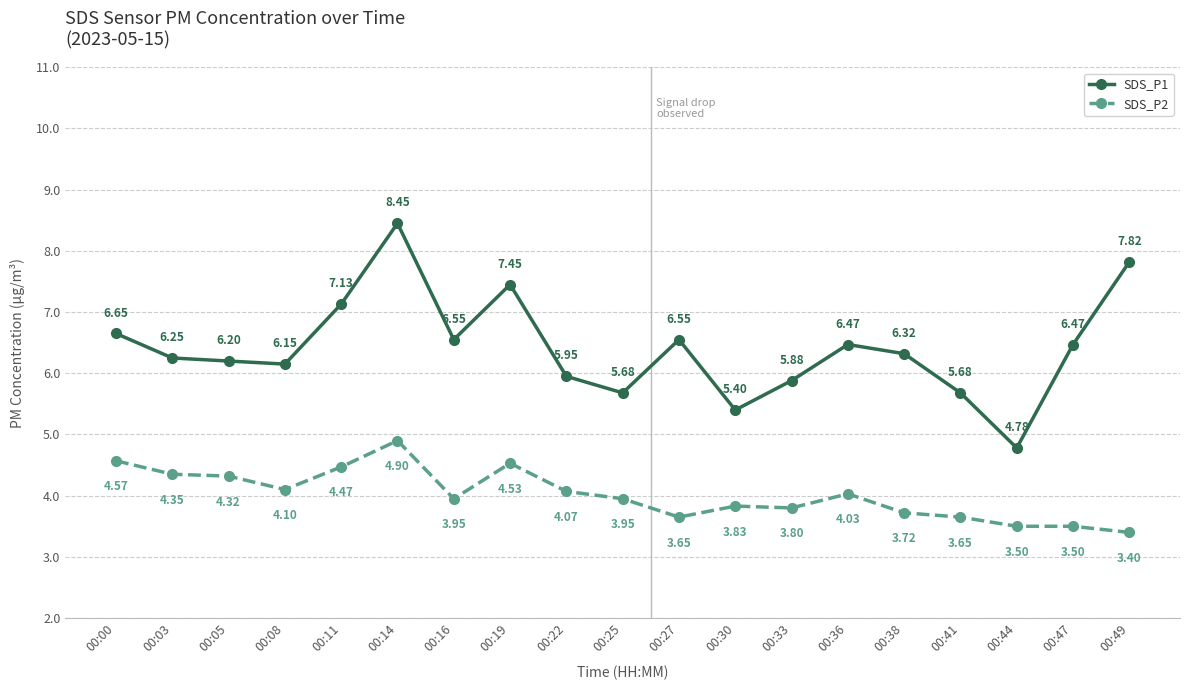

What is the average value of the SDS_P1 series?

6.4